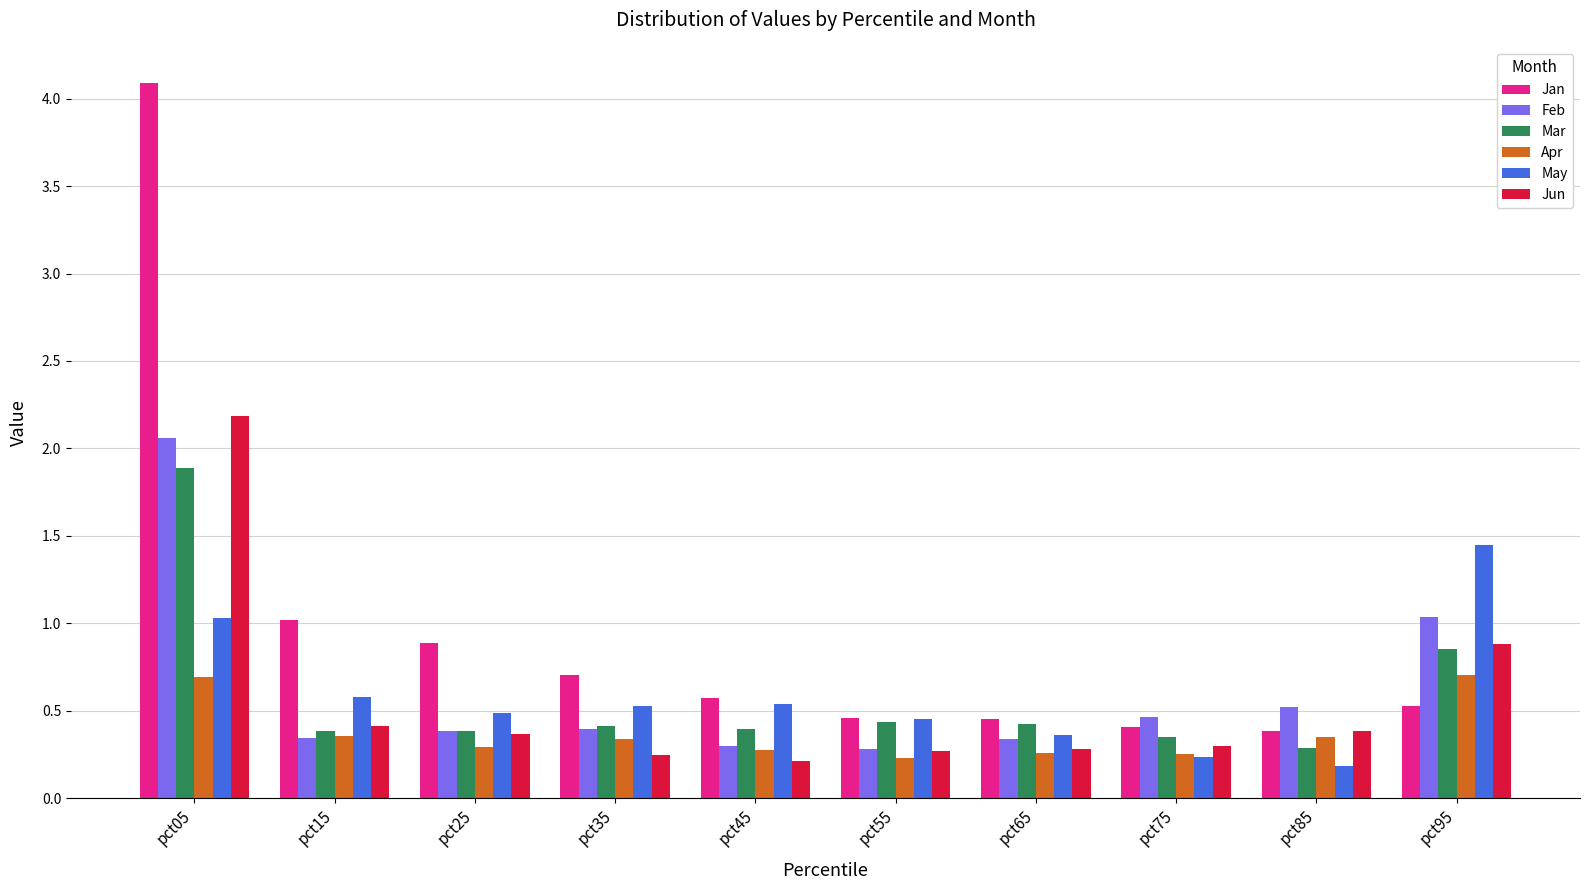

Which series has the widest spread of values?

Jan